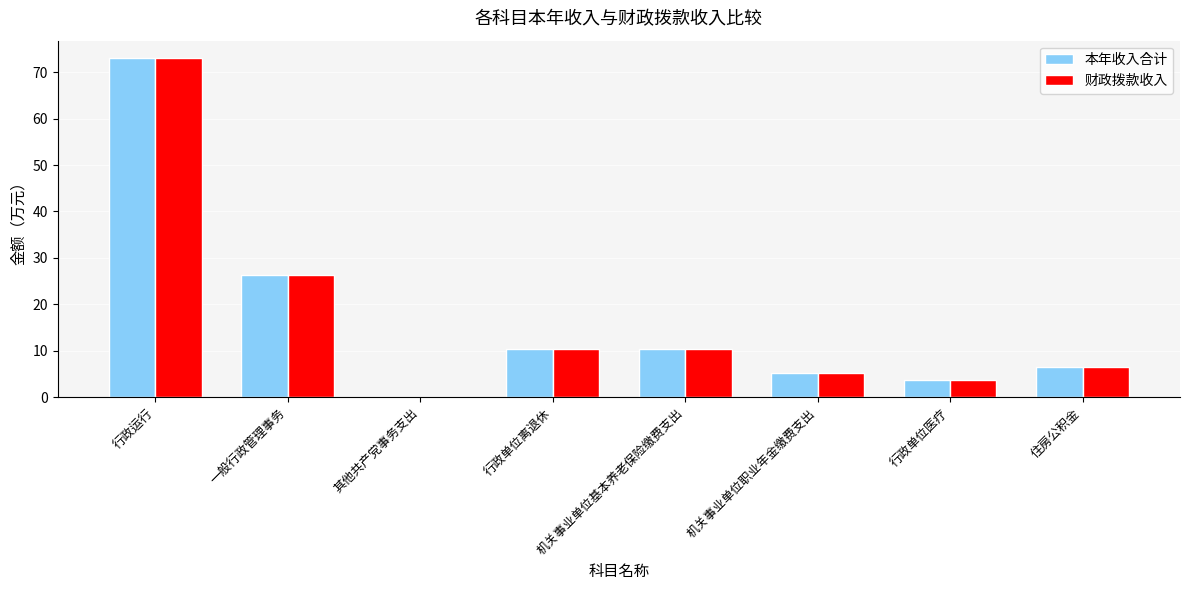

The value of 财政拨款收入 at 住房公积金 is 6.4. True or false?

True